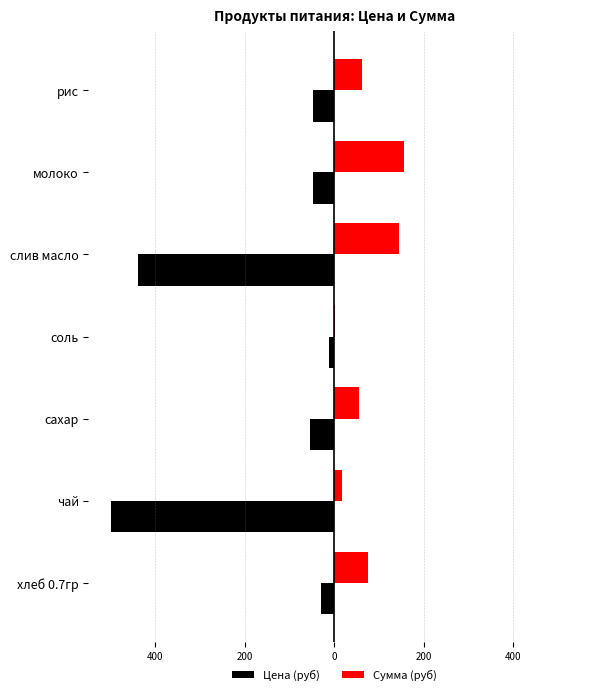

What is the sum of all Сумма (руб) values?

509.1